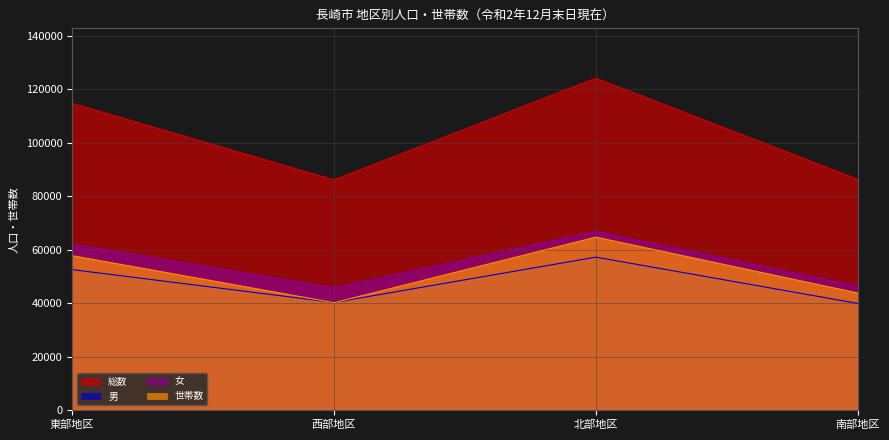

What is the difference between the second highest and second lowest values in the 男 series?

12284